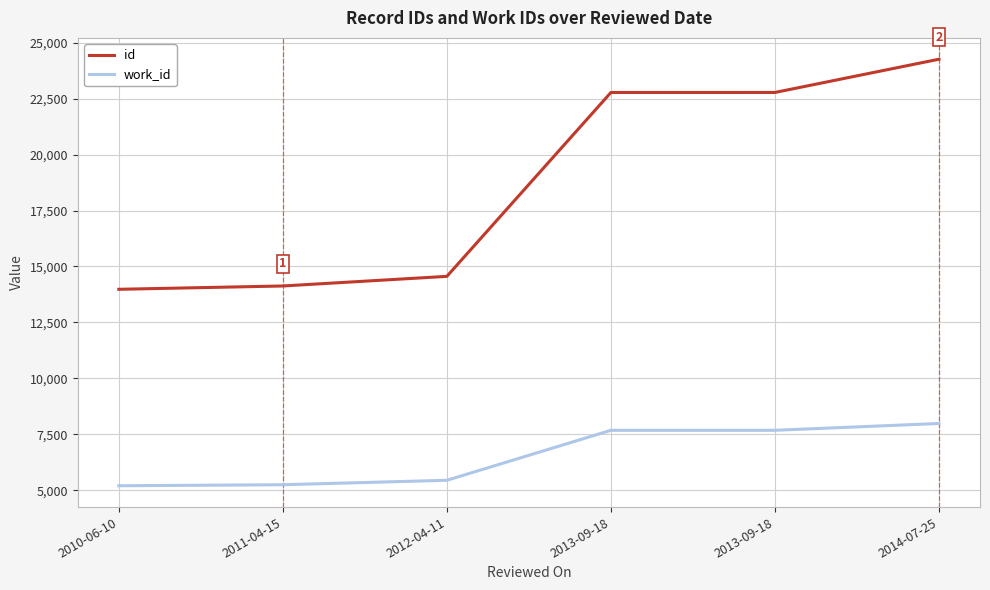

Rank the series at 2013-09-18 from lowest to highest value.

work_id, id